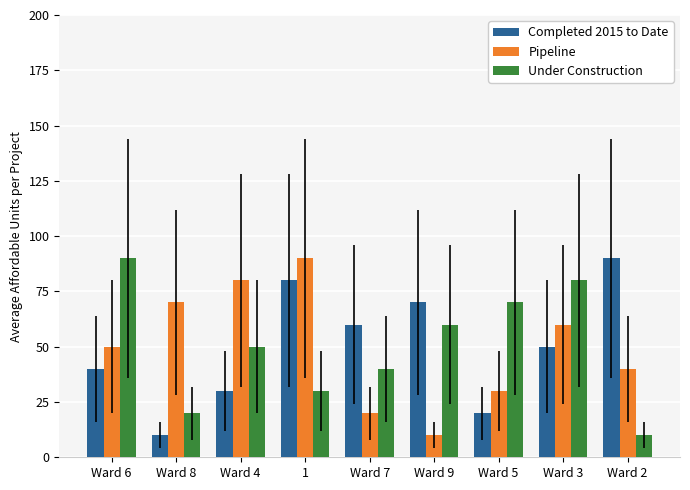

Count the number of data series in this chart.

3